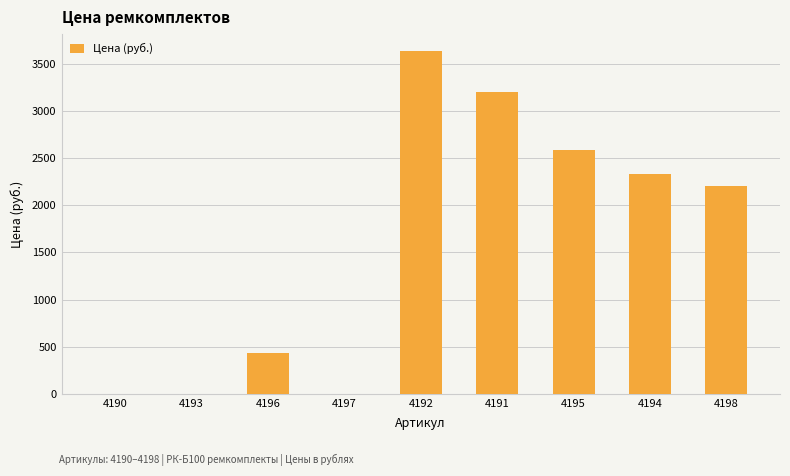

At which category does the chart reach its peak across all series?

4192